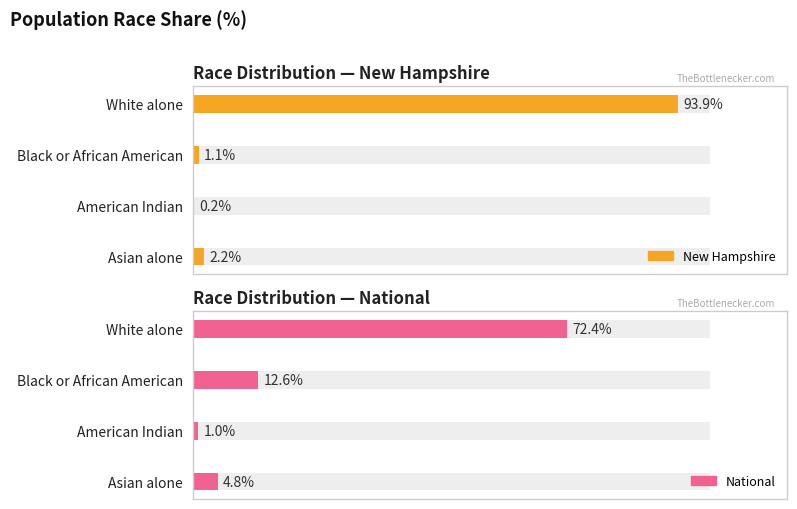

What is the value of the National bar at the 1st from the left?

72.4